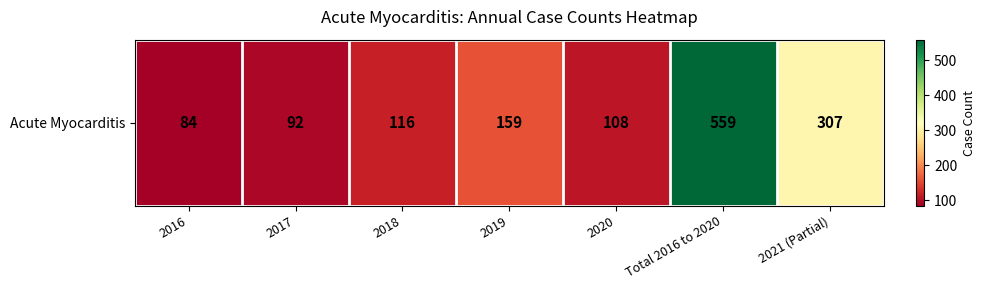

What is the average value?

204